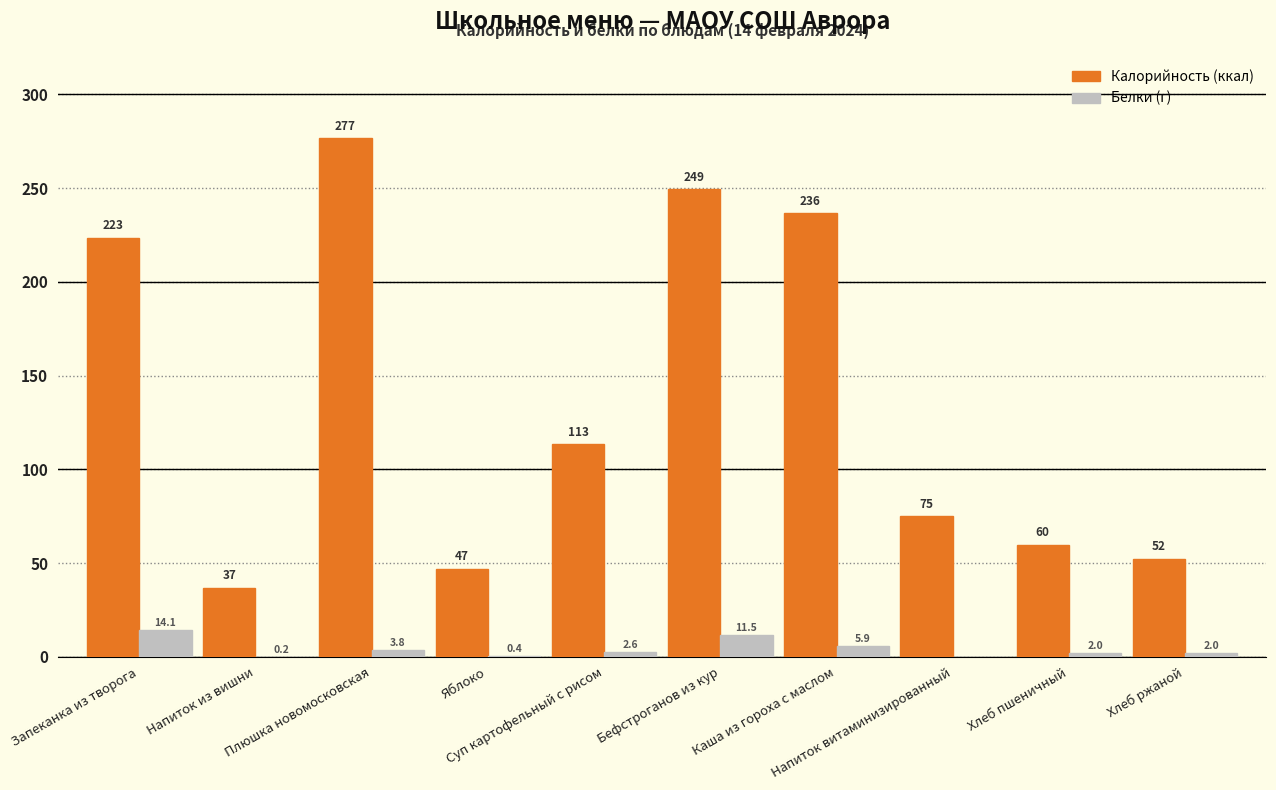

What is the greatest value displayed?

276.6